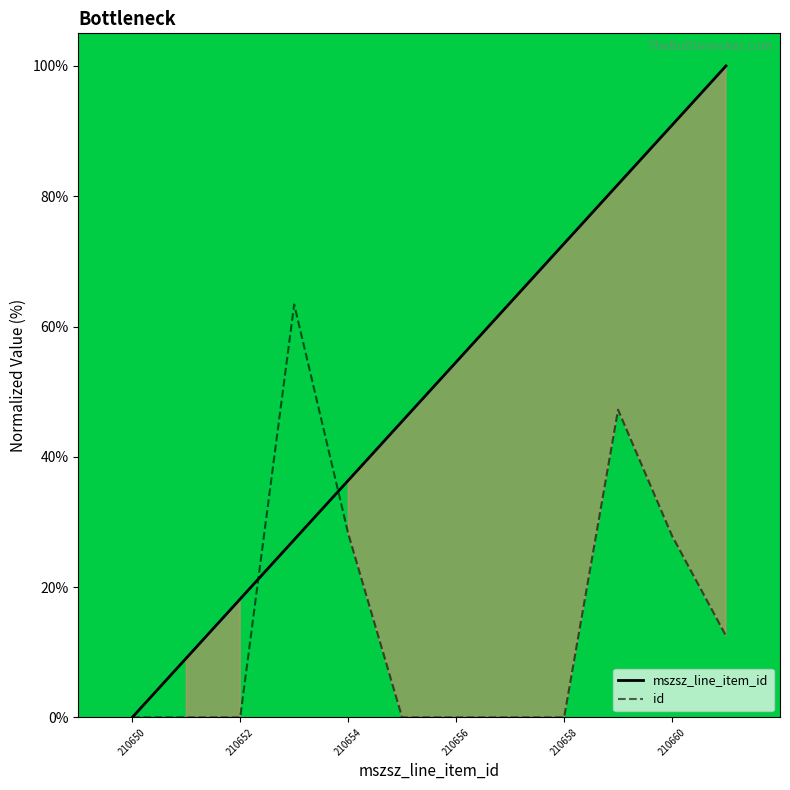

How many positive values does the id series have?

5